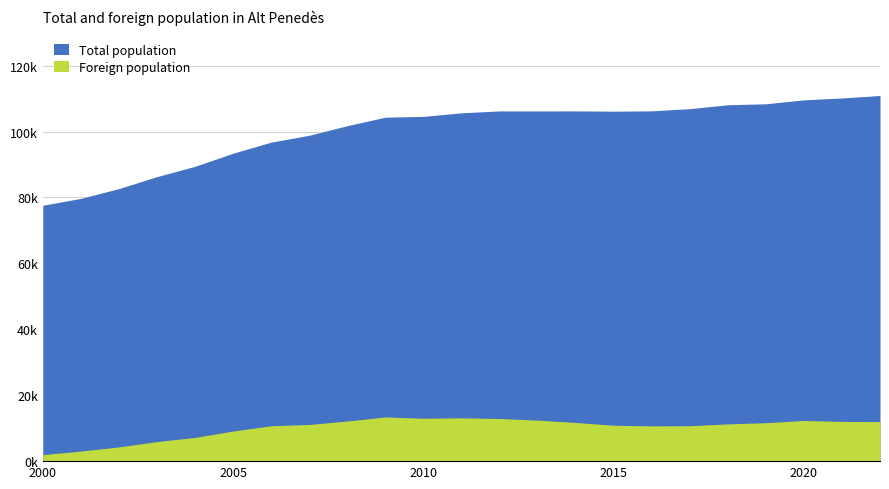

Count the number of data series in this chart.

2